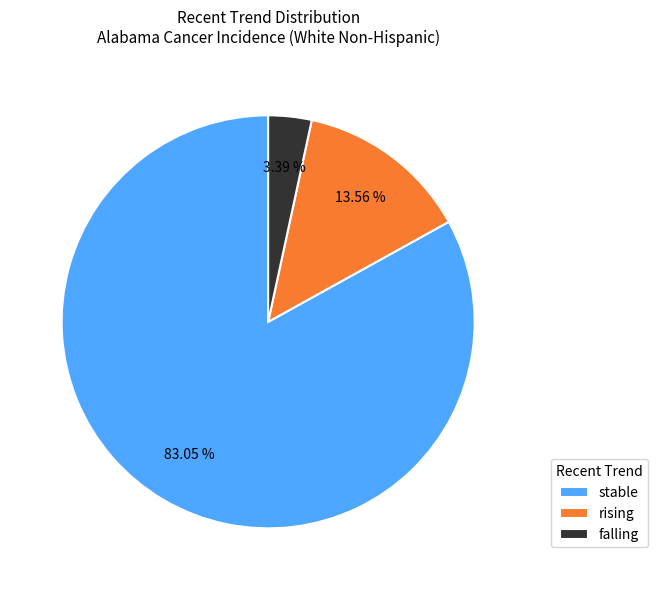

To the nearest percent, what is the difference between the largest and smallest slice percentages?

80%